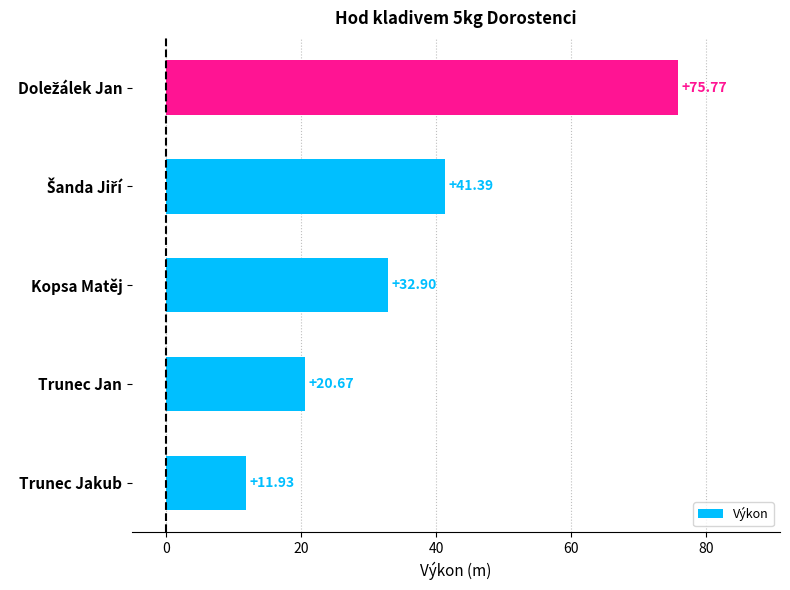

What is the difference between the maximum and minimum values?

63.8